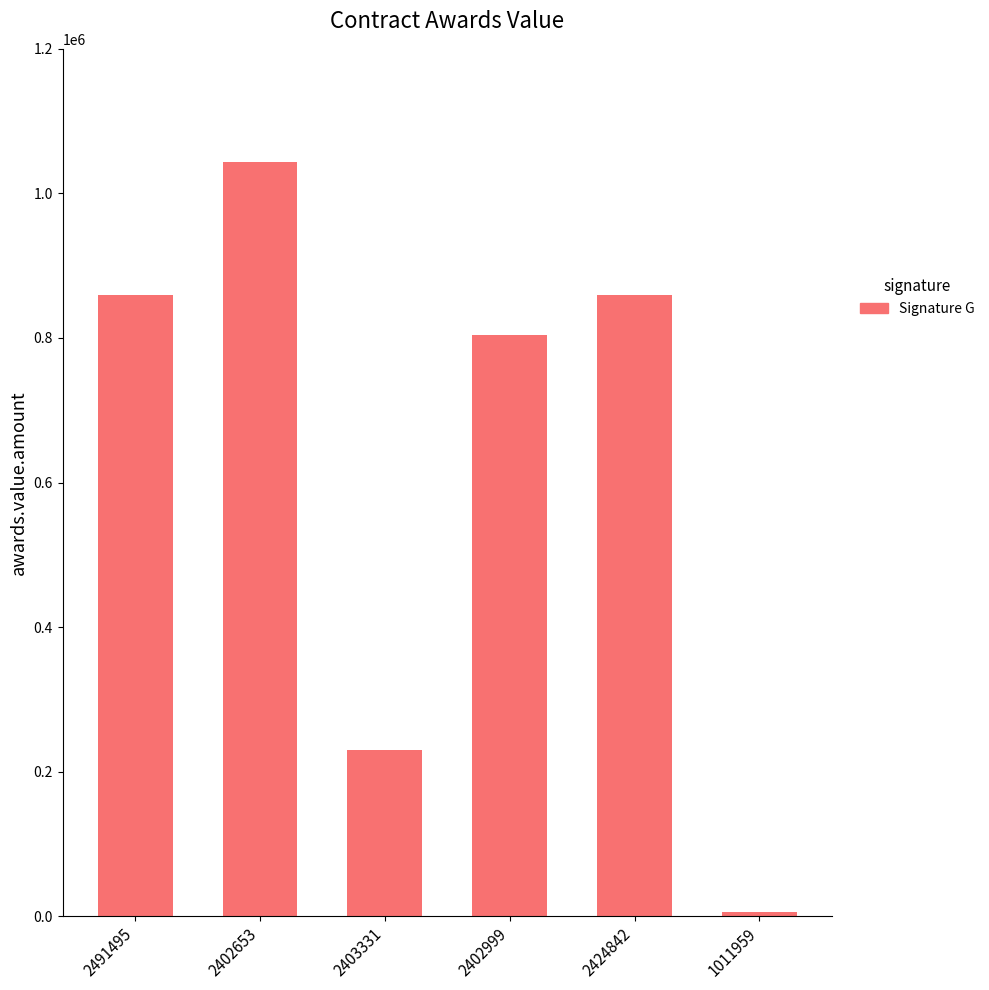

Approximately how many times larger is the value at 2402653 compared to 2402999?

1.3